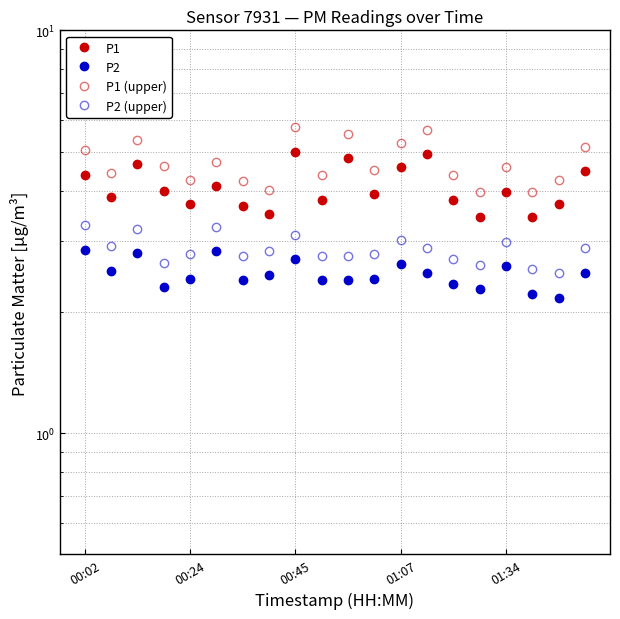

Between 14 and 11, which is larger?

11